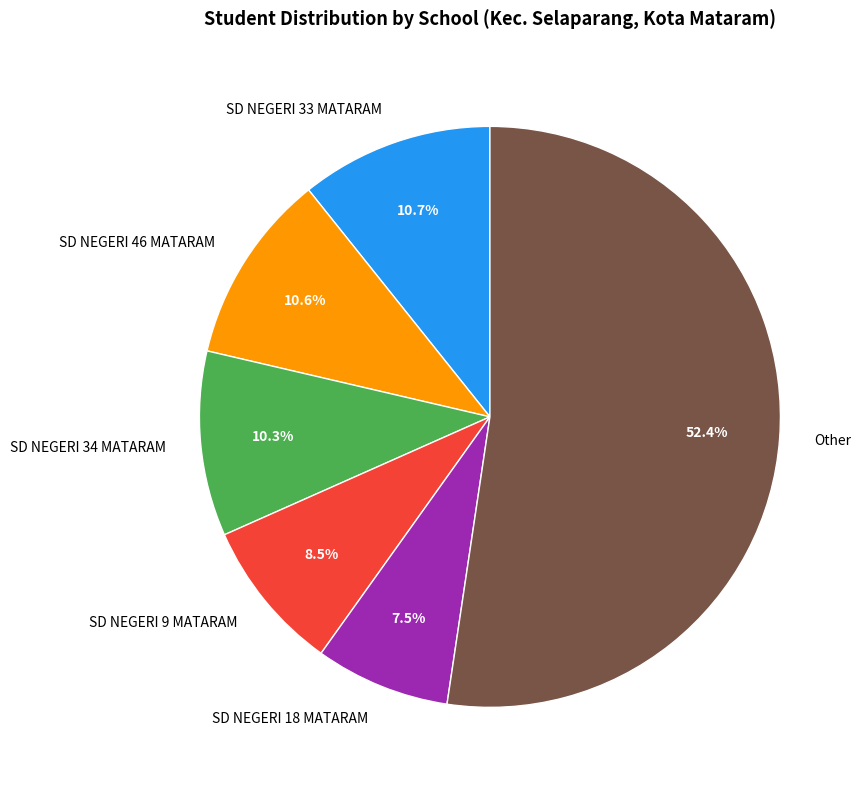

Which category has the smallest portion of the pie?

SD NEGERI 18 MATARAM